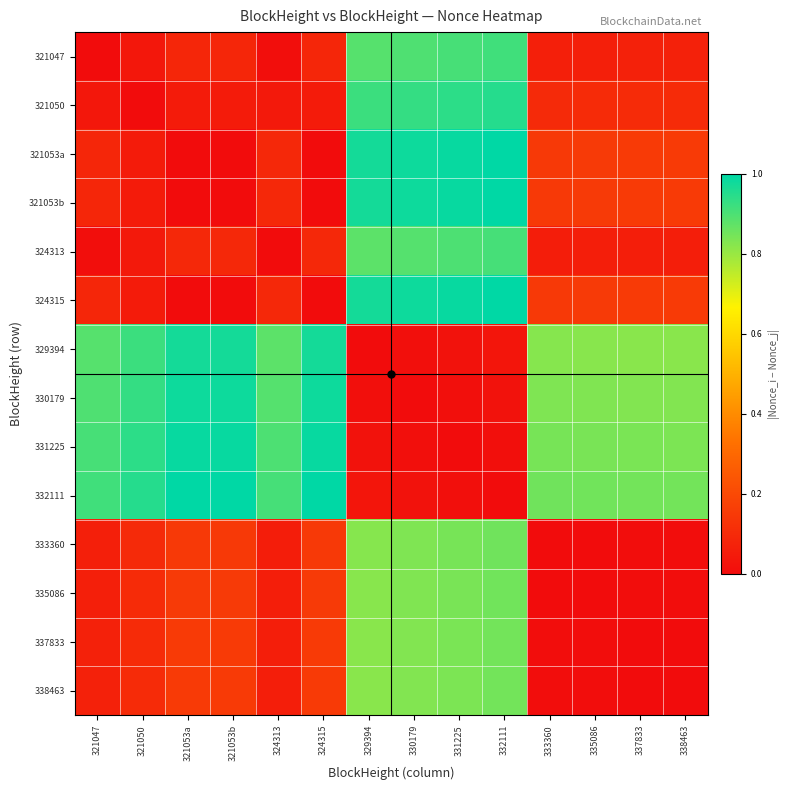

Which series has the widest spread of values?

321053a